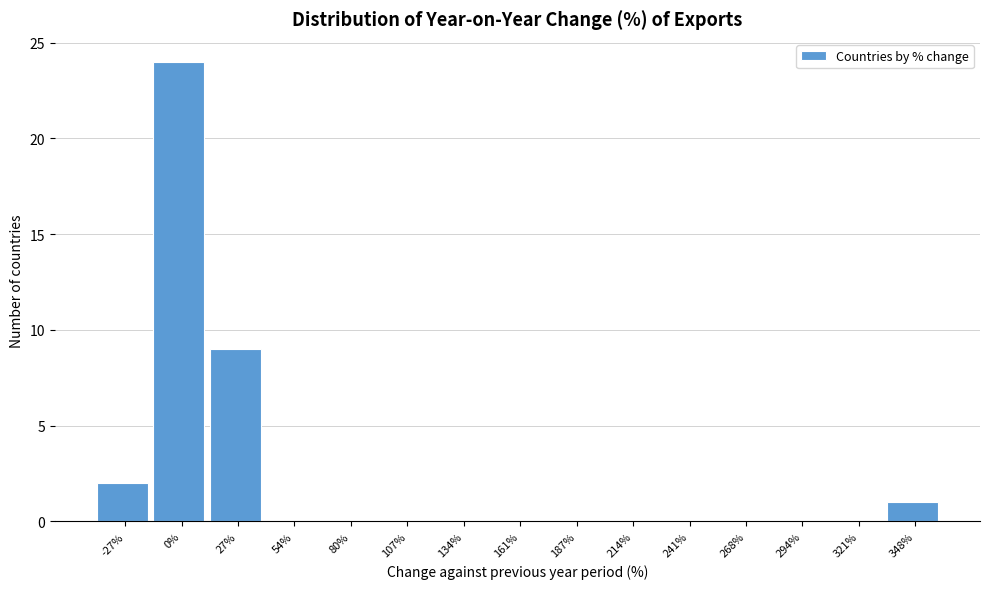

Reading left to right, extract all data points from this chart.

-27%=2	0%=24	27%=9	54%=0	80%=0	107%=0	134%=0	161%=0	187%=0	214%=0	241%=0	268%=0	294%=0	321%=0	348%=1